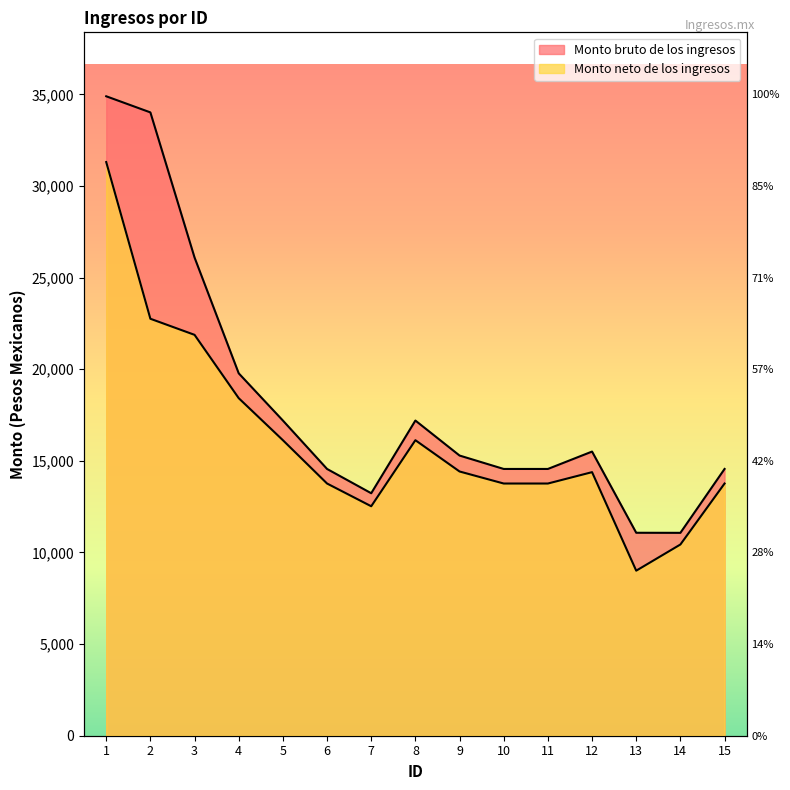

True or false: Monto bruto de los ingresos and Monto neto de los ingresos intersect in this chart.

False